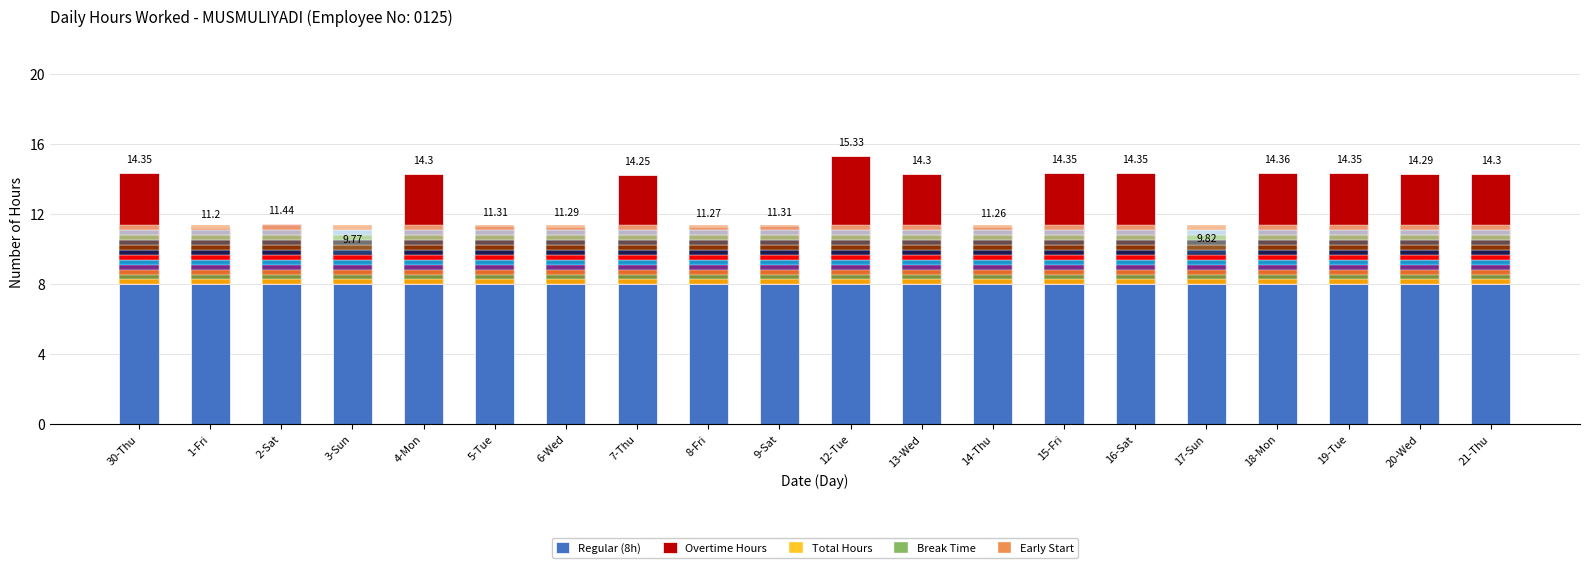

How many data points in Hours Worked are less than 14?

9